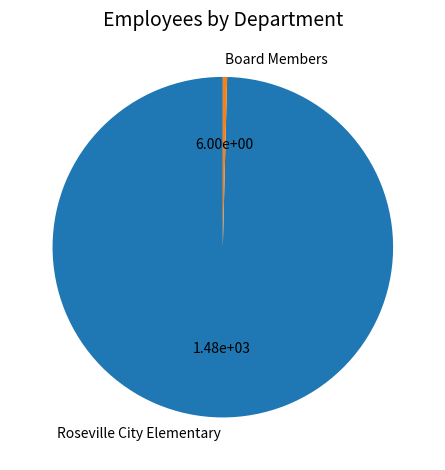

The Board Members slice represents 6% of the pie. True or false?

False